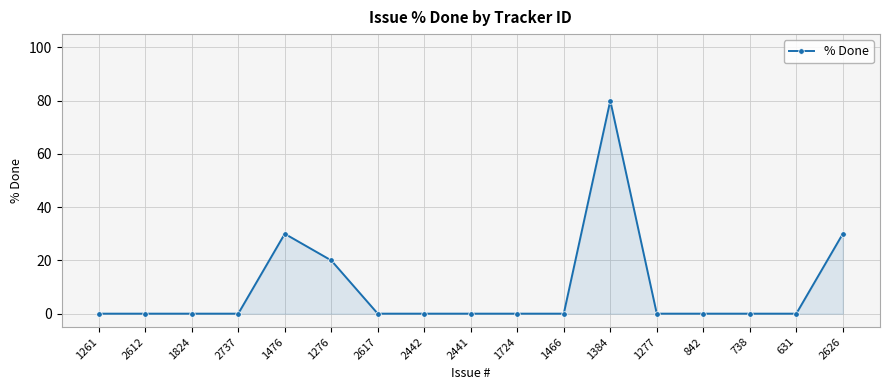

True or false: there are more than 0 points higher than both neighbors.

True